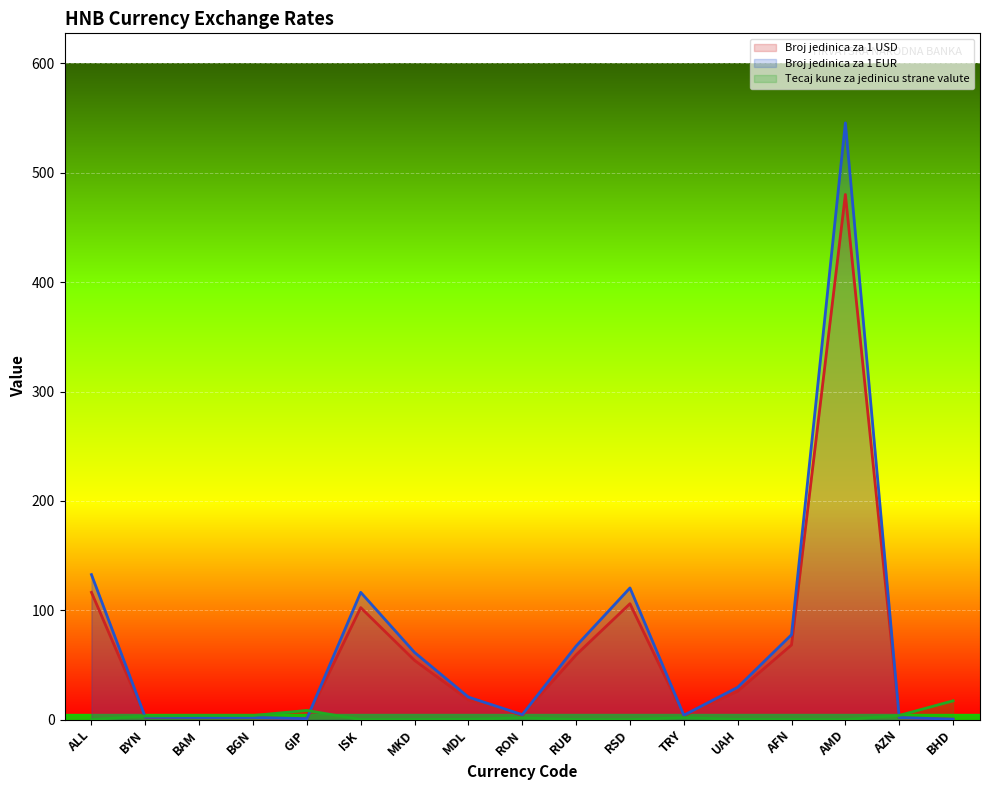

Between UAH and MKD, which is larger?

MKD